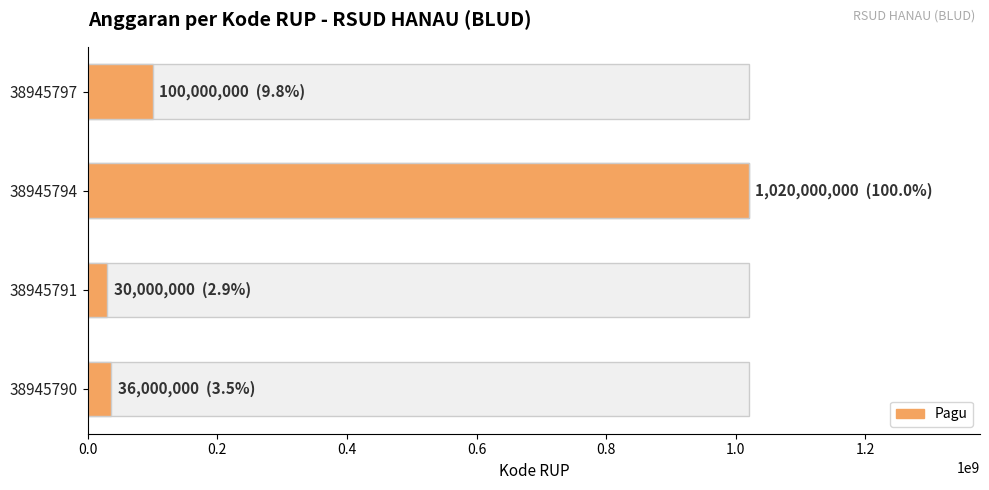

What is the greatest value displayed?

1020000000